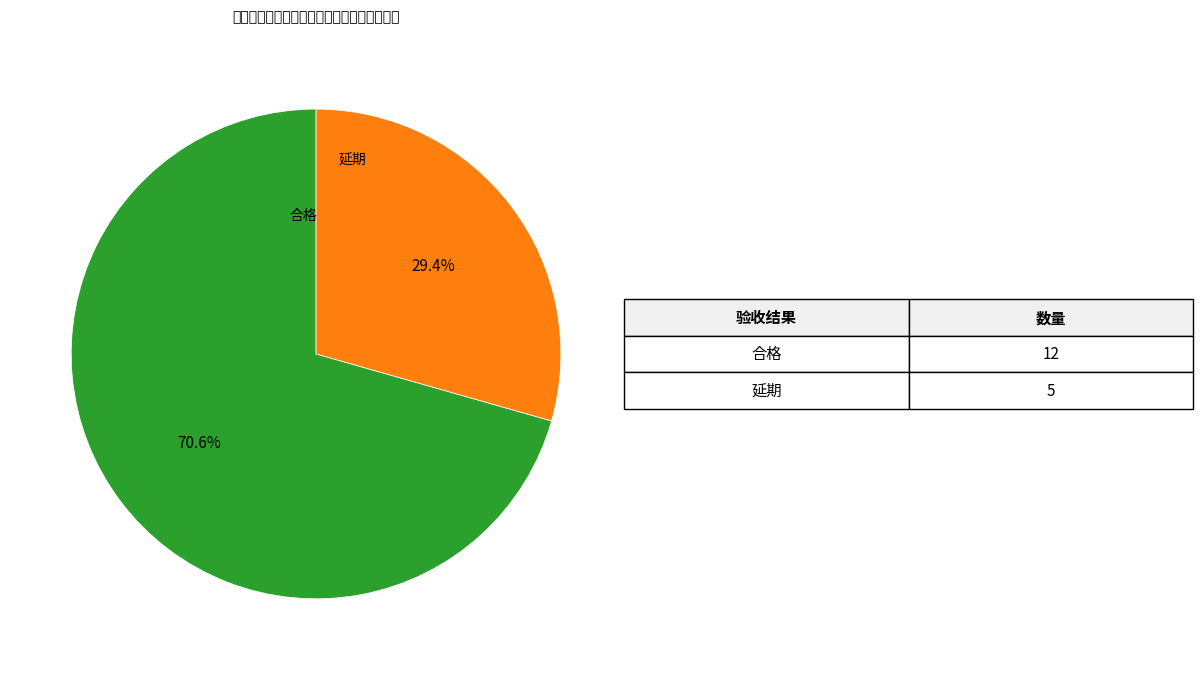

How many slices are in this pie chart?

2